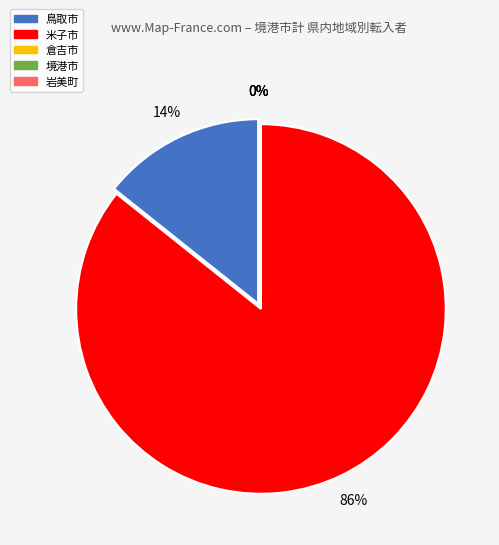

What percentage do 岩美町 and 鳥取市 together represent?

14.3%